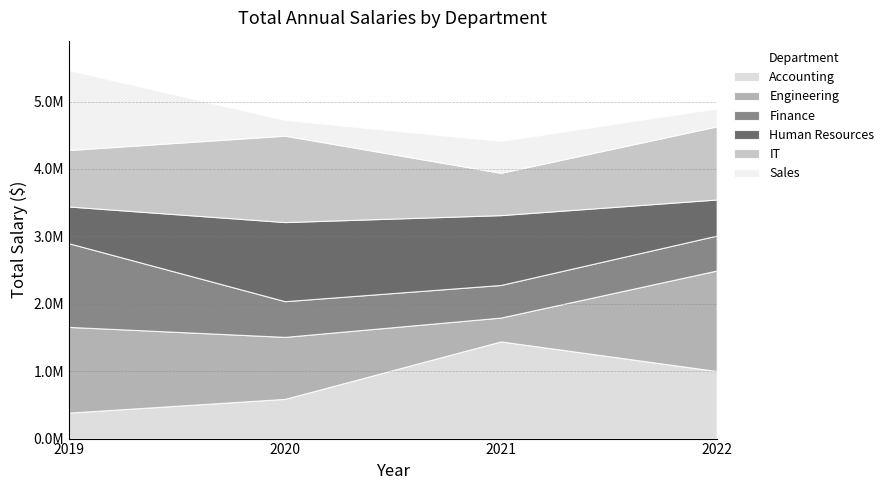

How many interior local valleys does the Engineering series have?

1